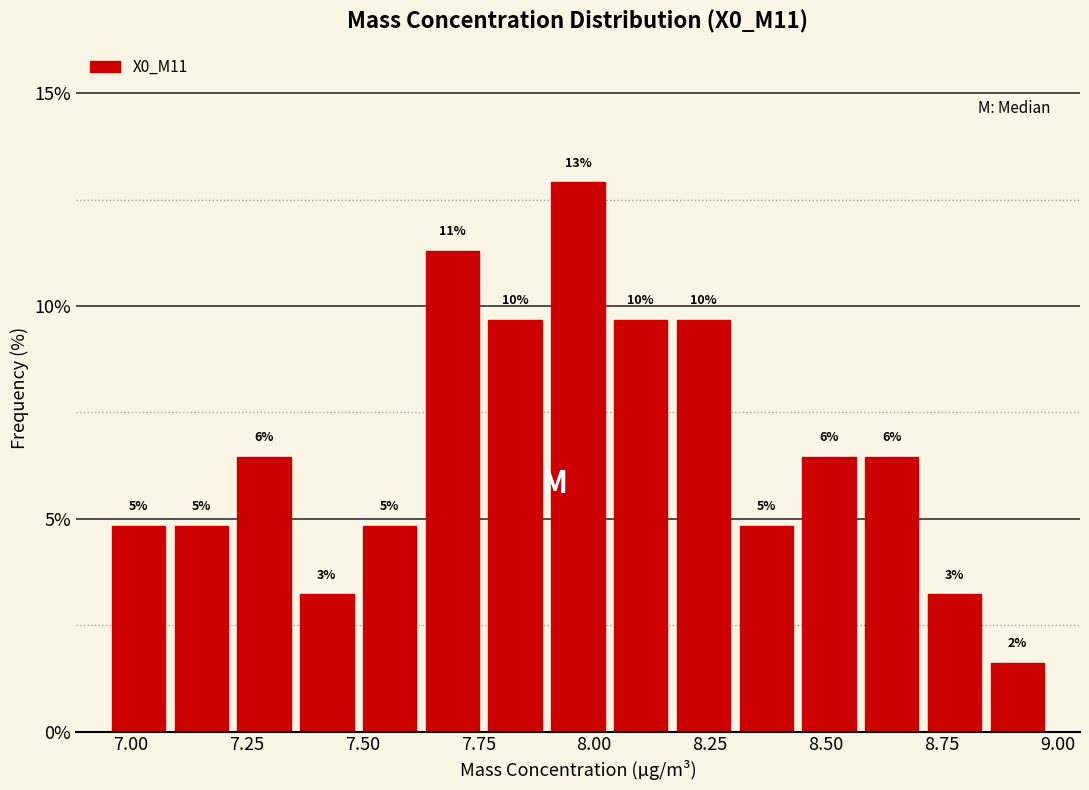

Read against the x-axis, roughly where is the centre of the tallest bar?

7.95